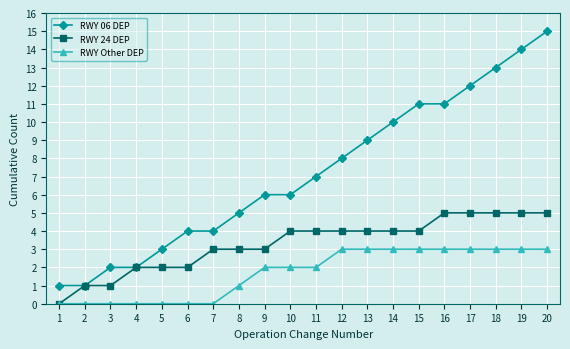

Reading left to right, extract all data points from this chart.

RWY 06 DEP: 1	1	2	2	3	4	4	5	6	6	7	8	9	10	11	11	12	13	14	15
RWY 24 DEP: 0	1	1	2	2	2	3	3	3	4	4	4	4	4	4	5	5	5	5	5
RWY Other DEP: 0	0	0	0	0	0	0	1	2	2	2	3	3	3	3	3	3	3	3	3